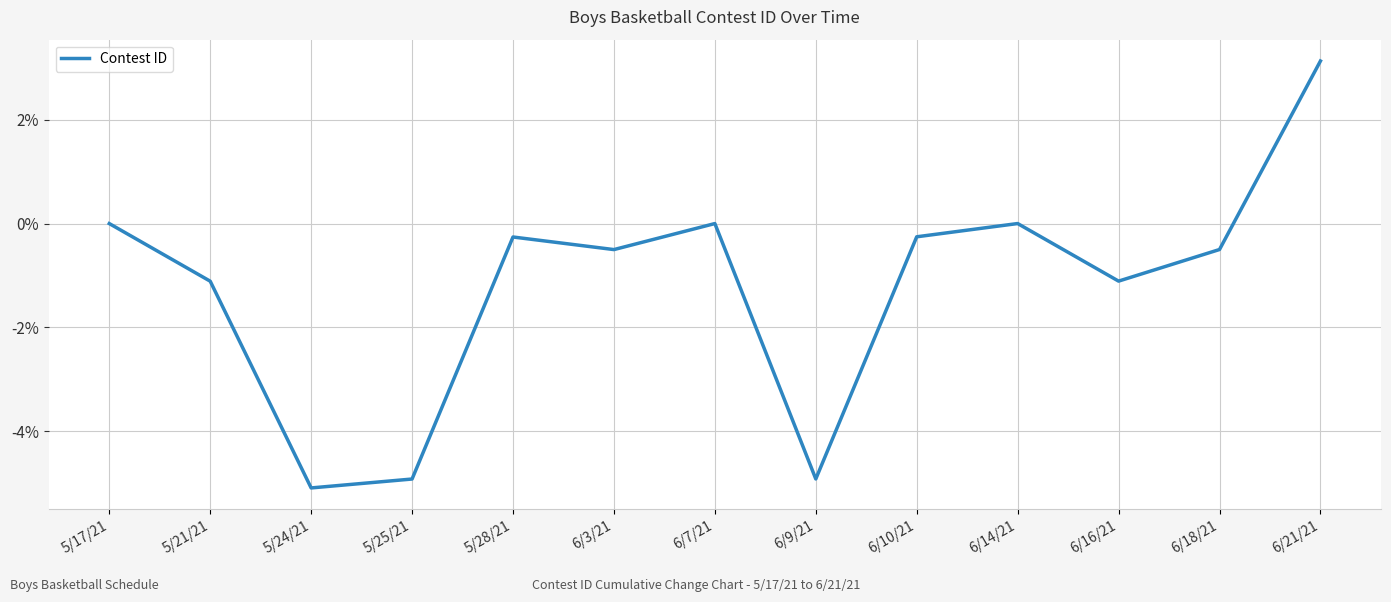

What position from the right is 5/24/21?

11